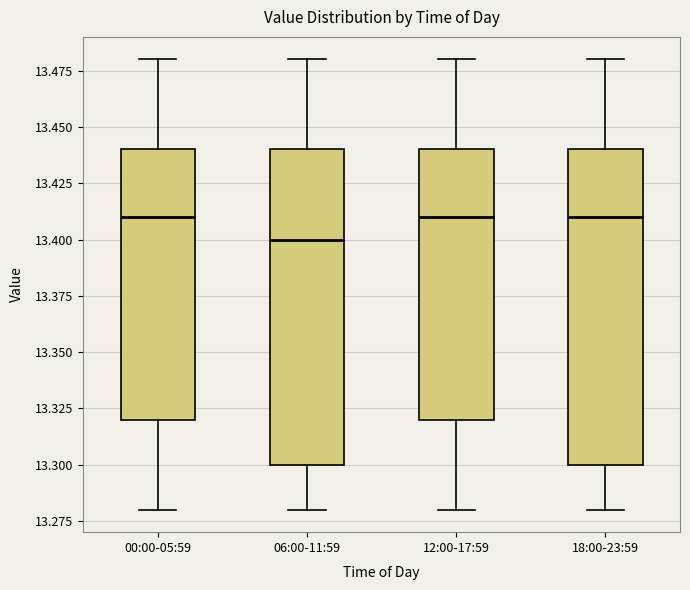

Reading left to right, transcribe this box plot: for each box, give where its median line is, the range the box spans, and where its two whiskers end, as read against the y-axis. The values are not printed on the chart, so give them approximately, as read against the axis.

00:00-05:59: median 13.41, box 13.32 to 13.44, whiskers 13.28 to 13.48
06:00-11:59: median 13.40, box 13.30 to 13.44, whiskers 13.28 to 13.48
12:00-17:59: median 13.41, box 13.32 to 13.44, whiskers 13.28 to 13.48
18:00-23:59: median 13.41, box 13.30 to 13.44, whiskers 13.28 to 13.48